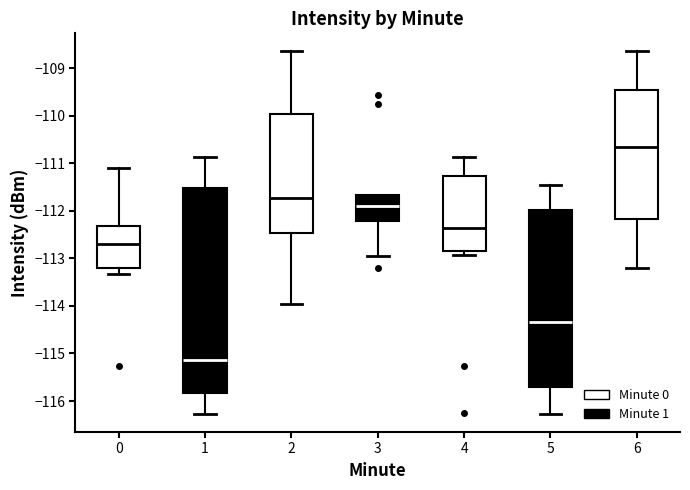

Reading left to right, transcribe this box plot: for each box, give where its median line is, the range the box spans, and where its two whiskers end, as read against the y-axis. The values are not printed on the chart, so give them approximately, as read against the axis.

0: median -112.7, box -113.2 to -112.3, whiskers -113.3 to -111.1
1: median -115.1, box -115.8 to -111.5, whiskers -116.3 to -110.9
2: median -111.7, box -112.5 to -110.0, whiskers -113.9 to -108.6
3: median -111.9, box -112.2 to -111.7, whiskers -112.9 to -111.7
4: median -112.4, box -112.8 to -111.3, whiskers -112.9 to -110.9
5: median -114.3, box -115.7 to -112.0, whiskers -116.3 to -111.5
6: median -110.7, box -112.2 to -109.5, whiskers -113.2 to -108.6